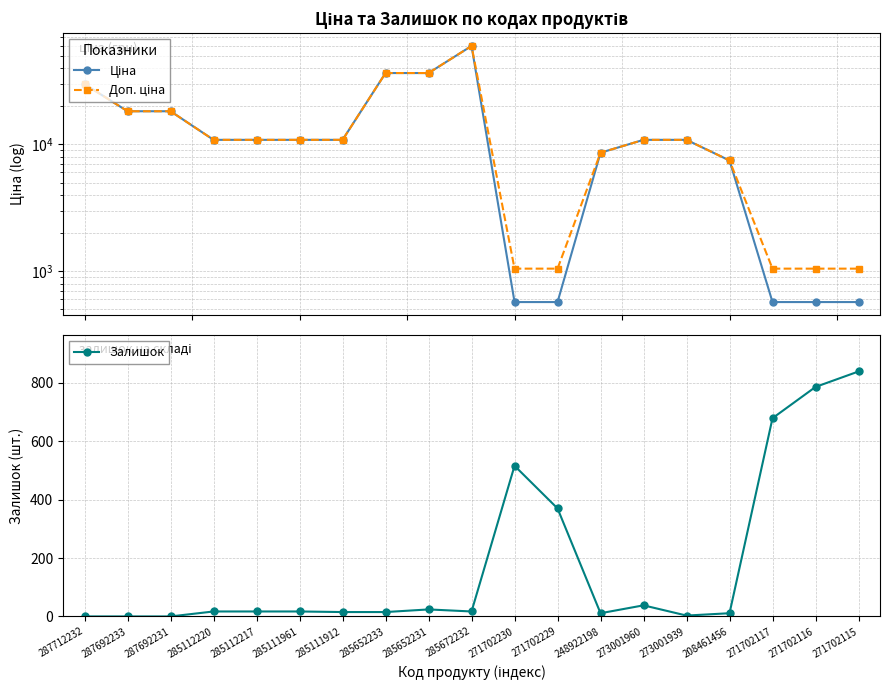

The value of Ціна at 285652231 is 12666.1. True or false?

False